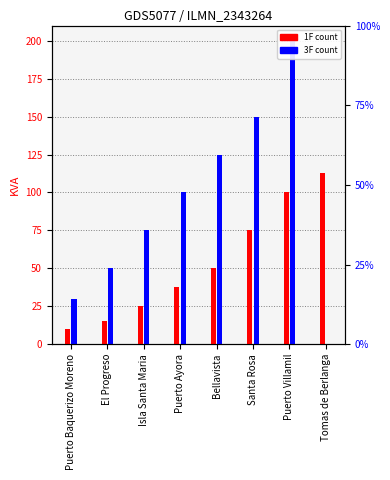

Reading right to left, what are all the values shown in this chart?

1F: 112.5	100.0	75.0	50.0	37.5	25.0	15.0	10.0
3F: 0.0	200.0	150.0	125.0	100.0	75.0	50.0	30.0